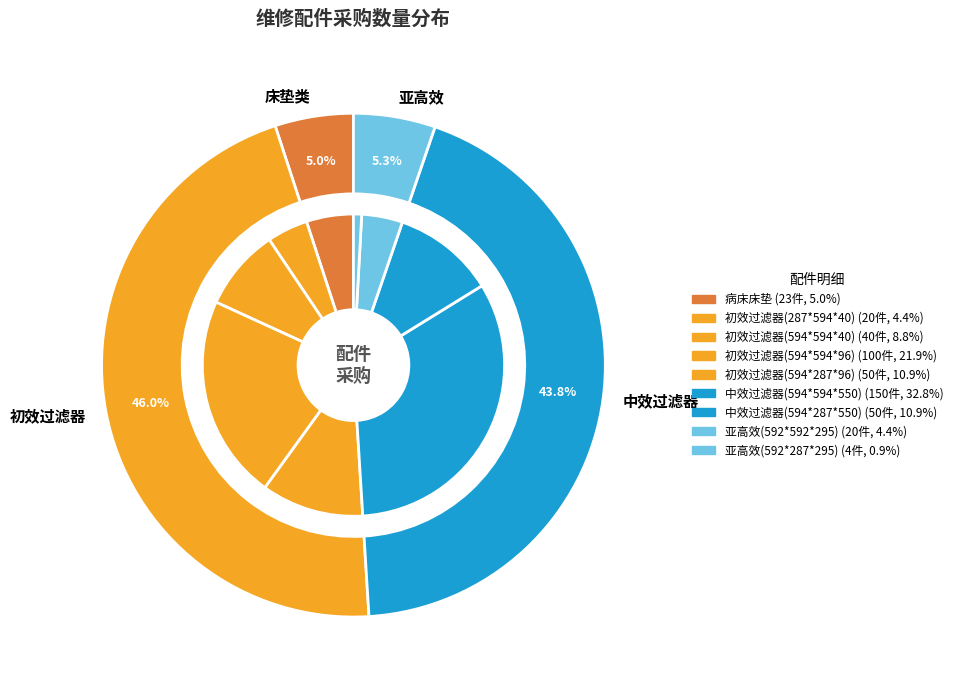

What percentage is the 初效过滤器(594*594*40) slice, to the nearest percent?

9%